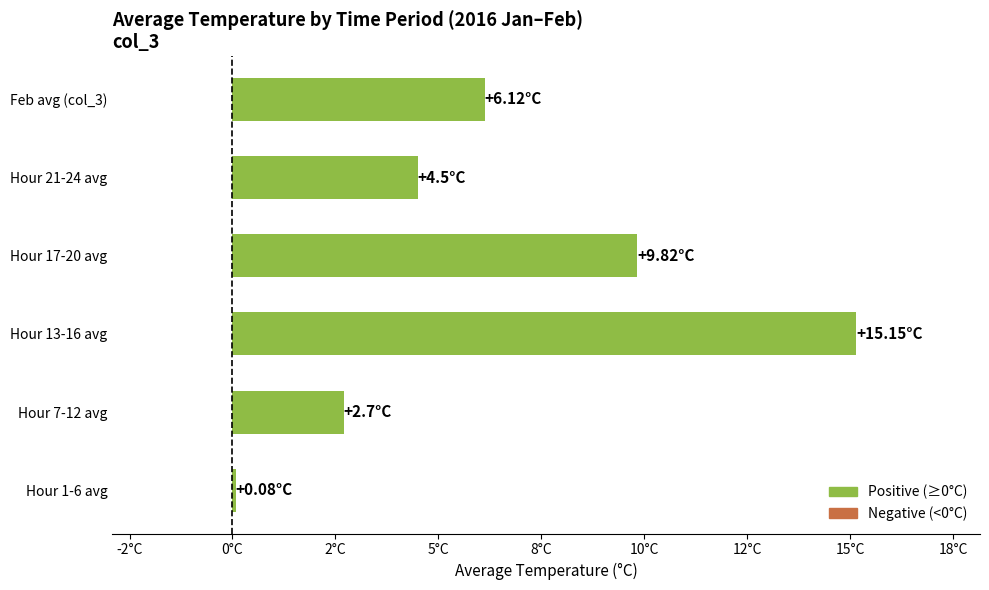

Rank the categories by value from lowest to highest.

Hour 1-6 avg, Hour 7-12 avg, Hour 21-24 avg, Feb avg (col_3), Hour 17-20 avg, Hour 13-16 avg